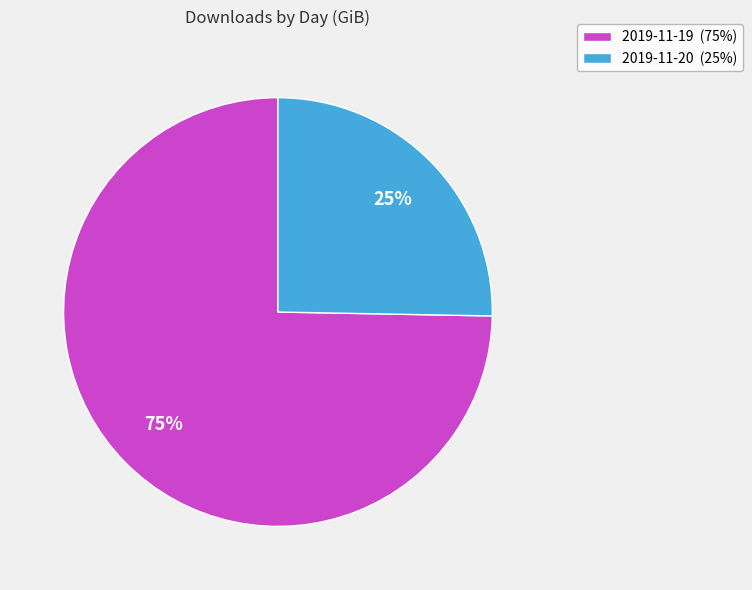

Which slice is the smallest?

2019-11-20